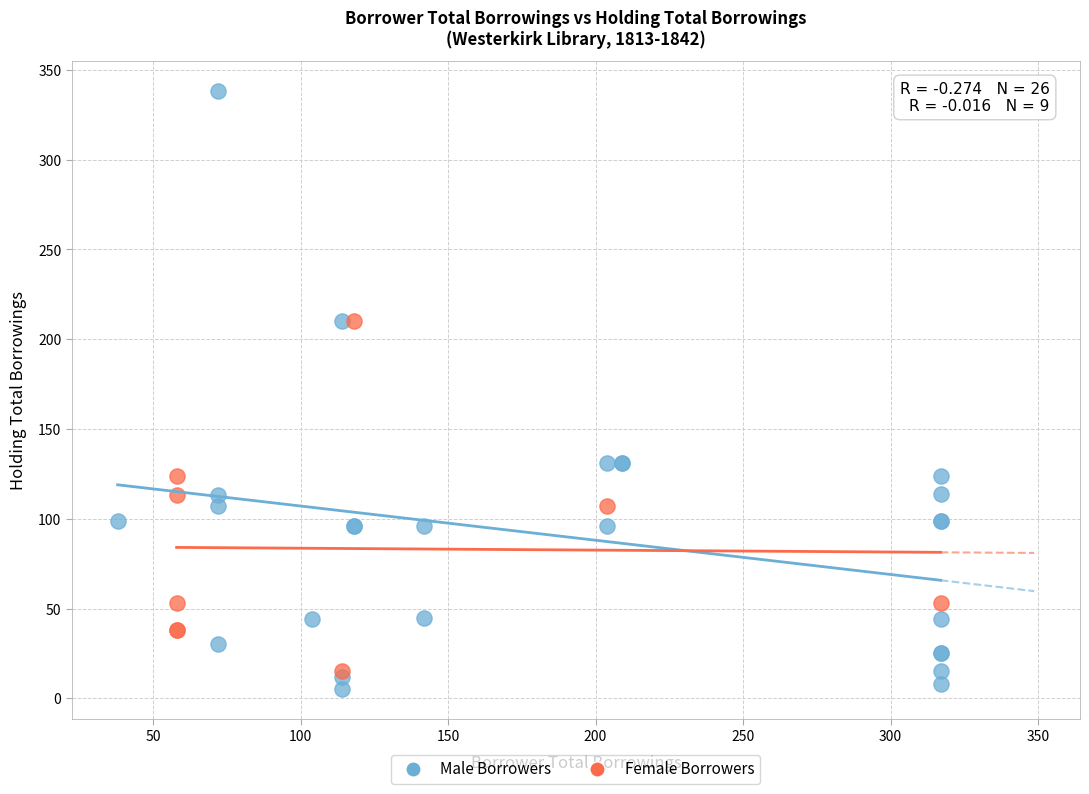

Which series has the widest spread of Y values?

Male Borrowers